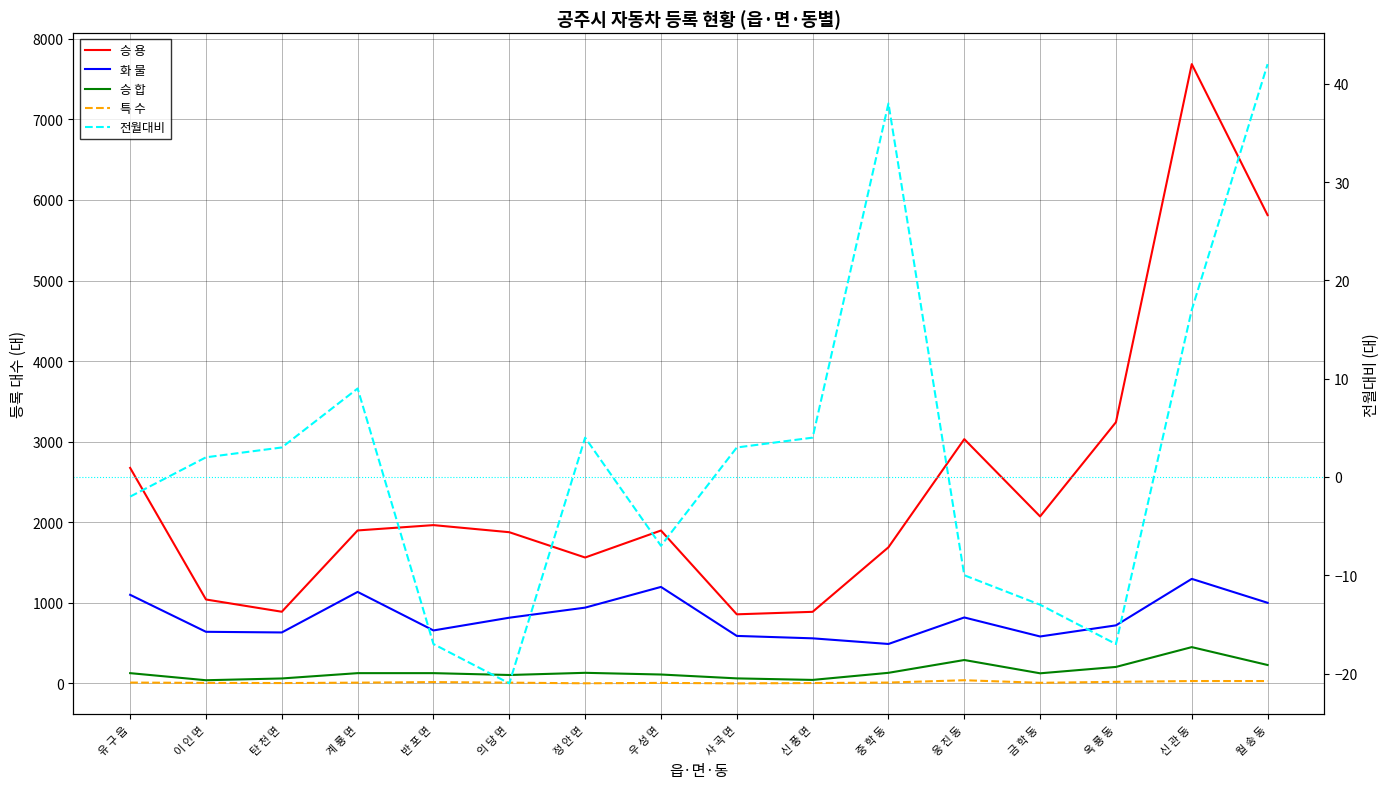

What is the difference between the second highest and second lowest values in the 승 용 series?

4923